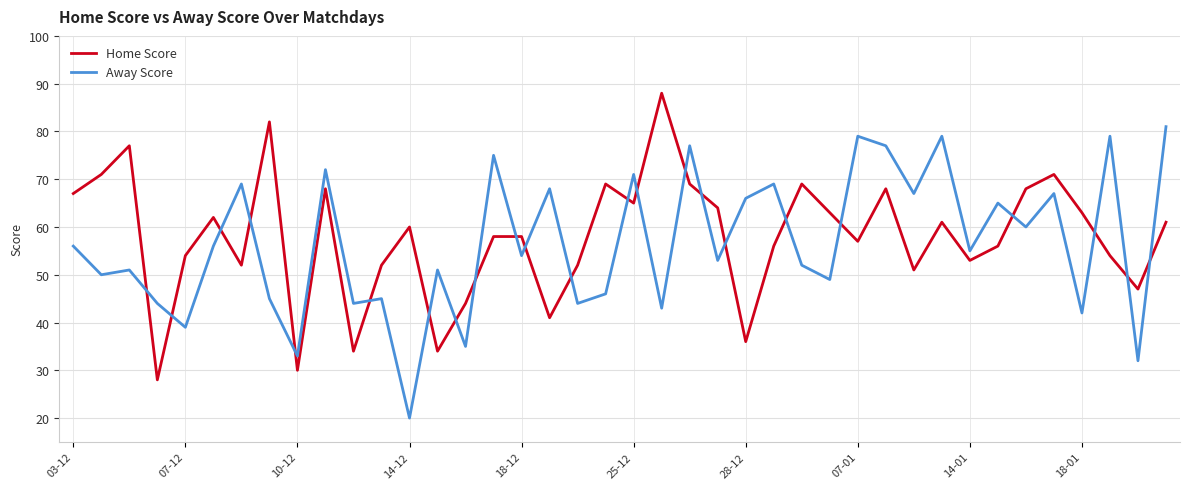

True or false: Home Score and Away Score intersect in this chart.

True